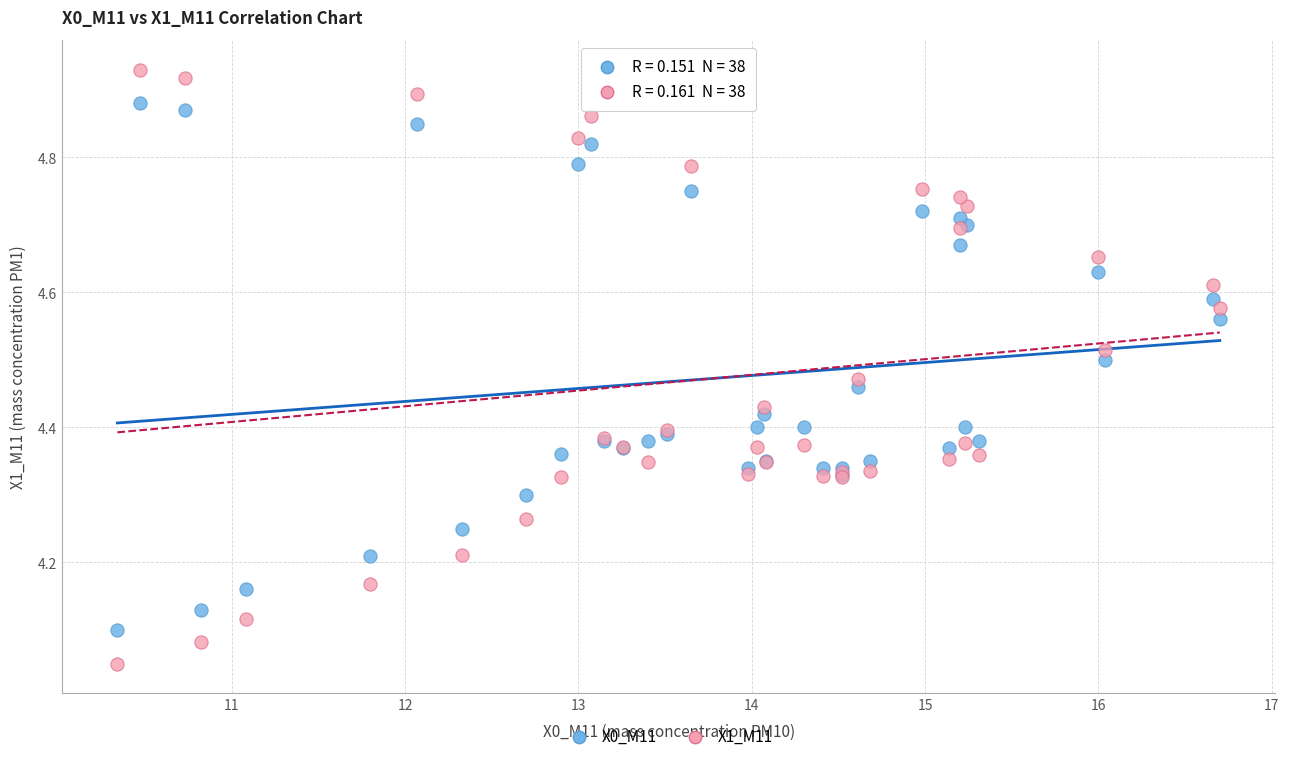

Which series contains the lowest Y value?

X1_M11